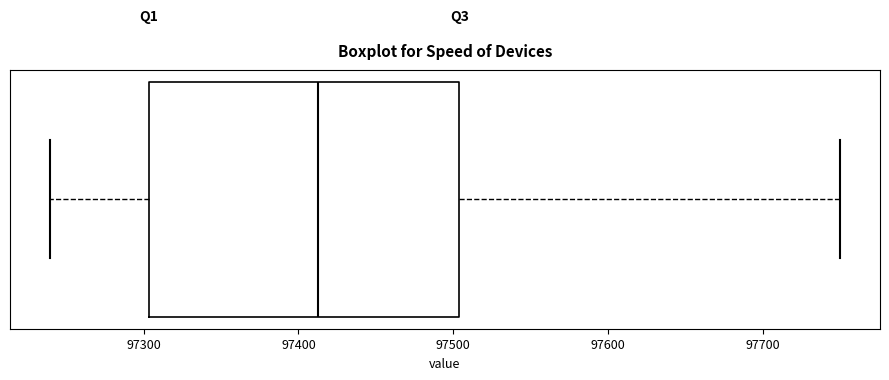

Read this box plot against the x-axis: the position of the median line, the range covered by the box, and the ends of both whiskers. The values are not printed on the chart, so give them approximately, as read against the axis.

median 97410, box 97300 to 97500, whiskers 97240 to 97750